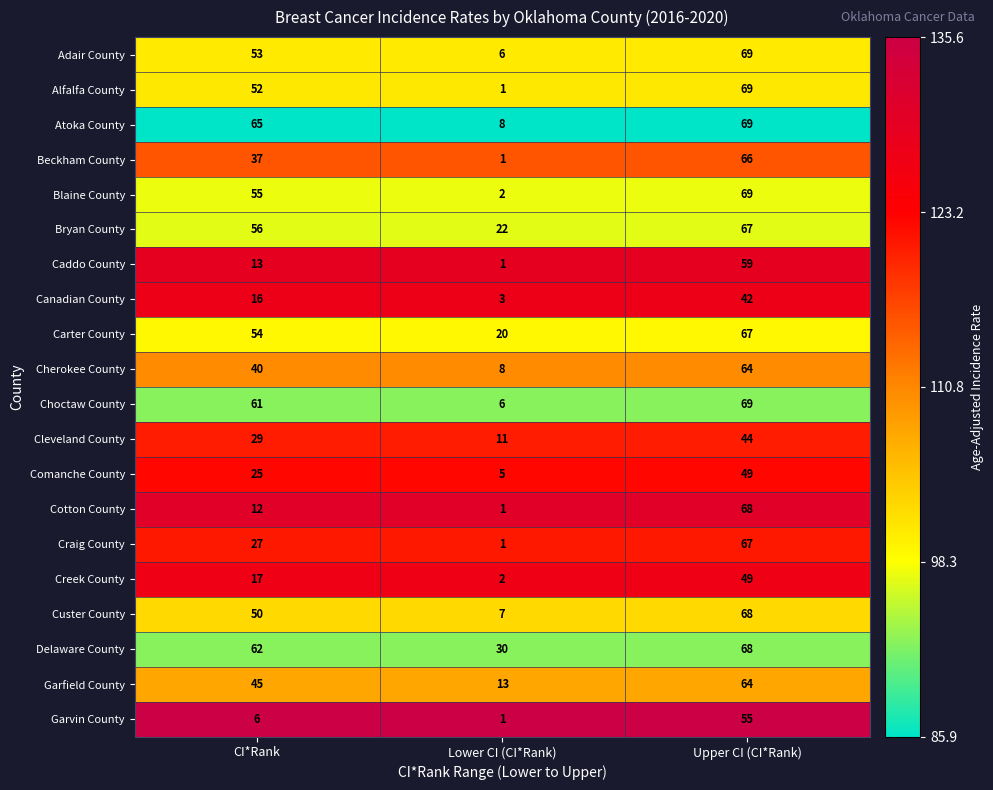

What is the average value of the Choctaw County series?

45